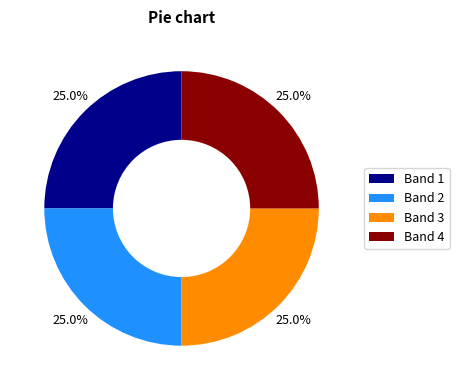

How many slices are in this pie chart?

4